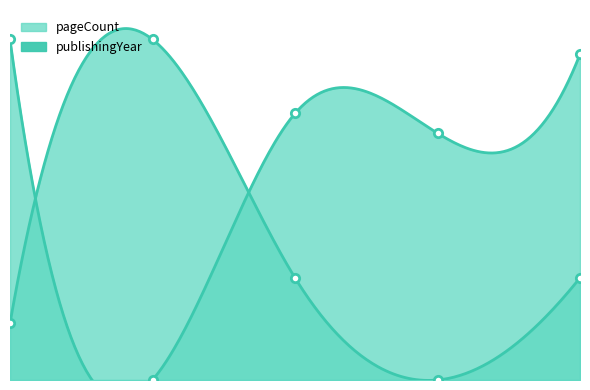

Which series ends up on top after the final intersection of publishingYear and pageCount?

pageCount